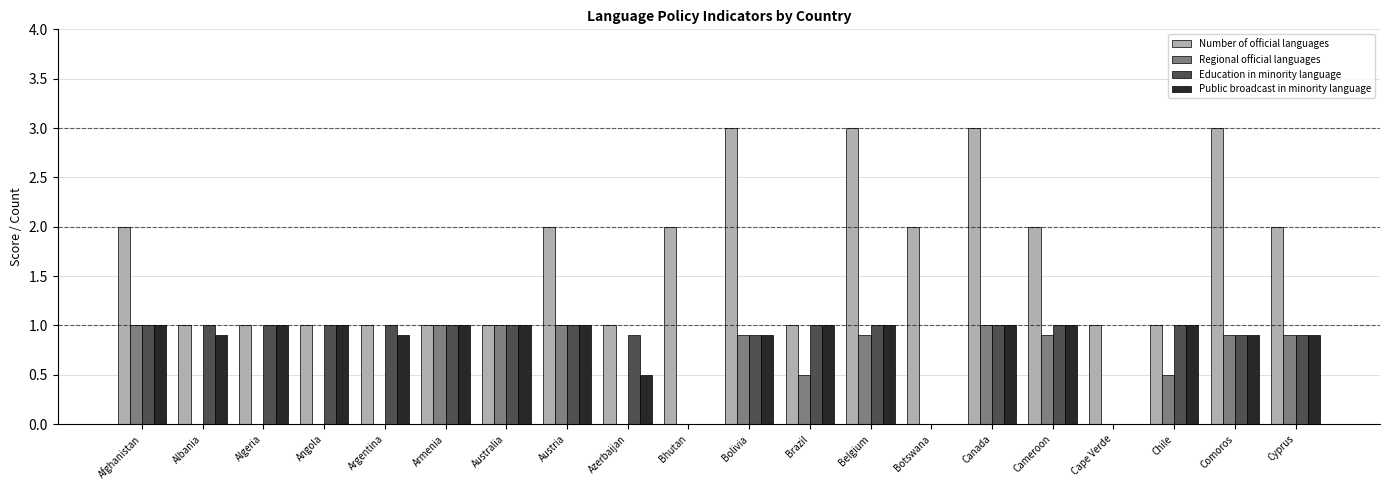

Between Algeria and Belgium, which series saw the biggest shift?

Number of official languages